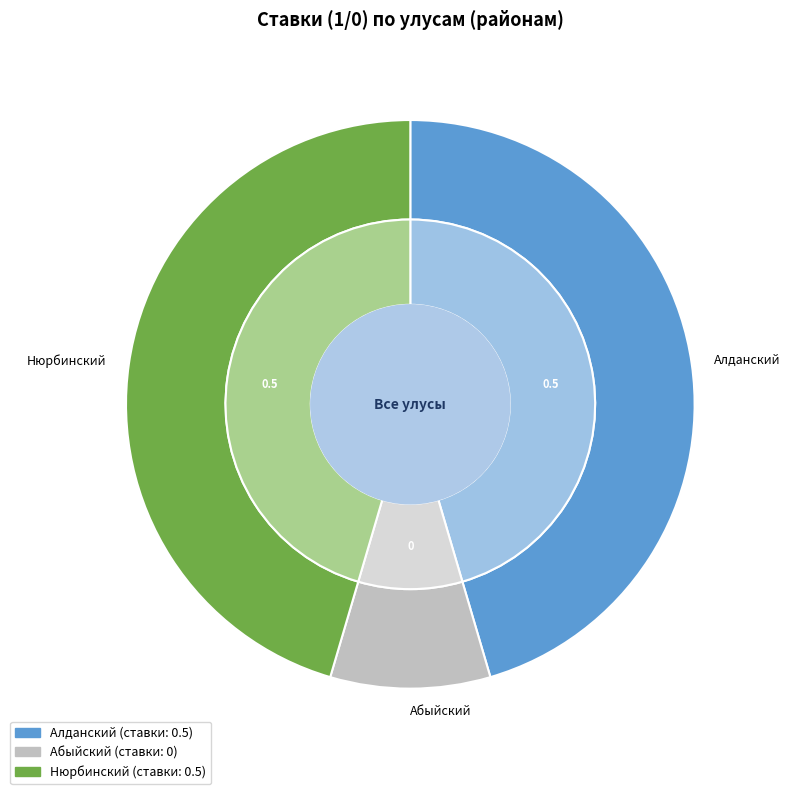

Count the number of slices in the pie.

3